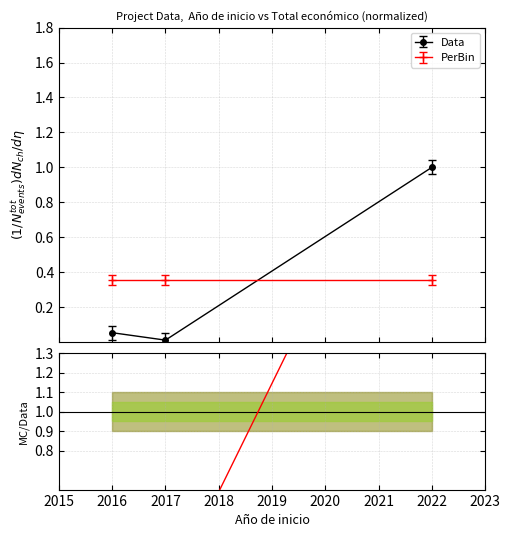

What is the maximum value for Data?

1.0